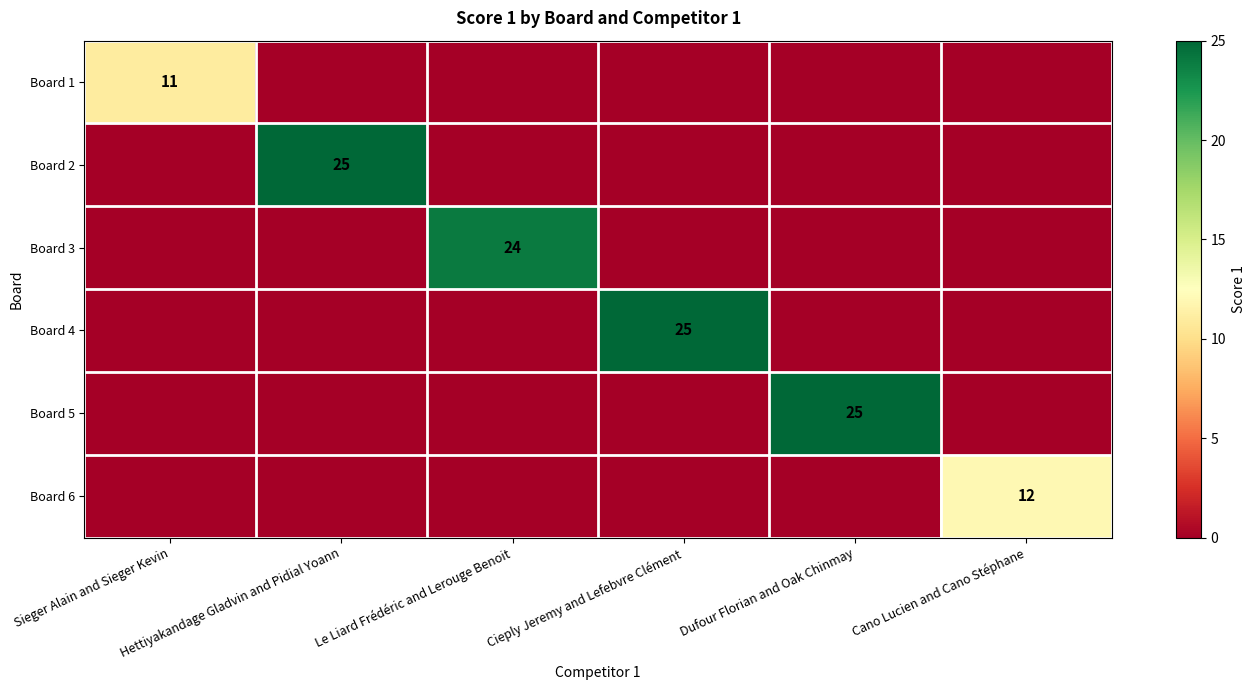

What is the total value across all series at Cano Lucien and Cano Stéphane?

12